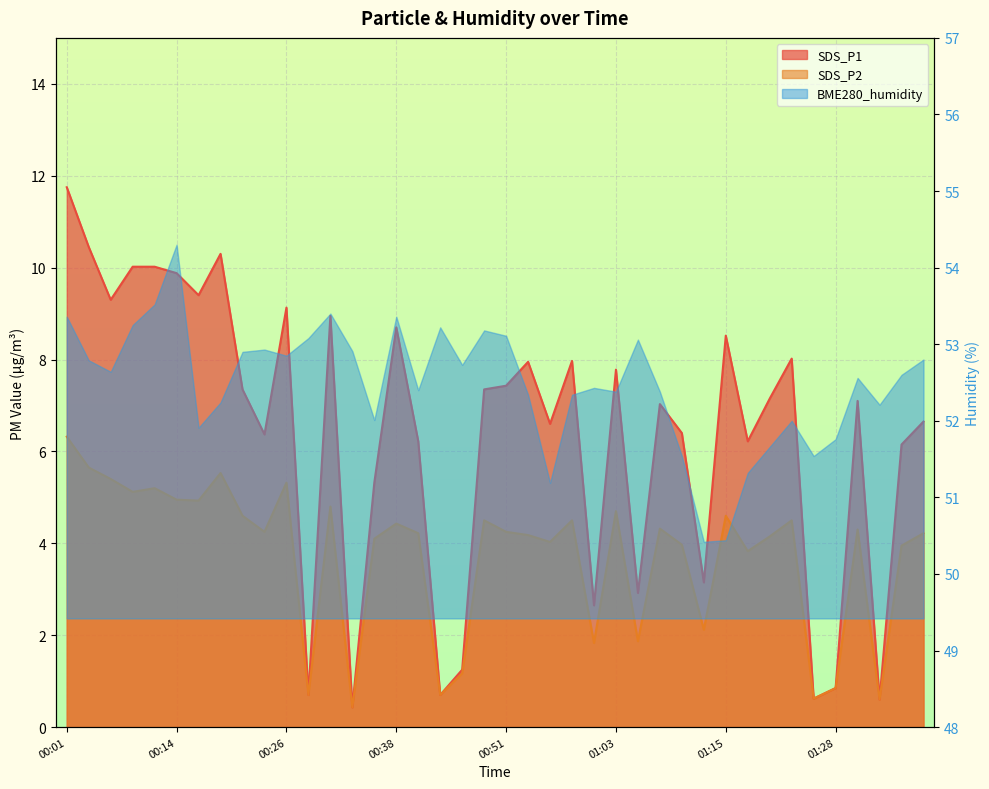

What is the minimum value for SDS_P2?

0.4